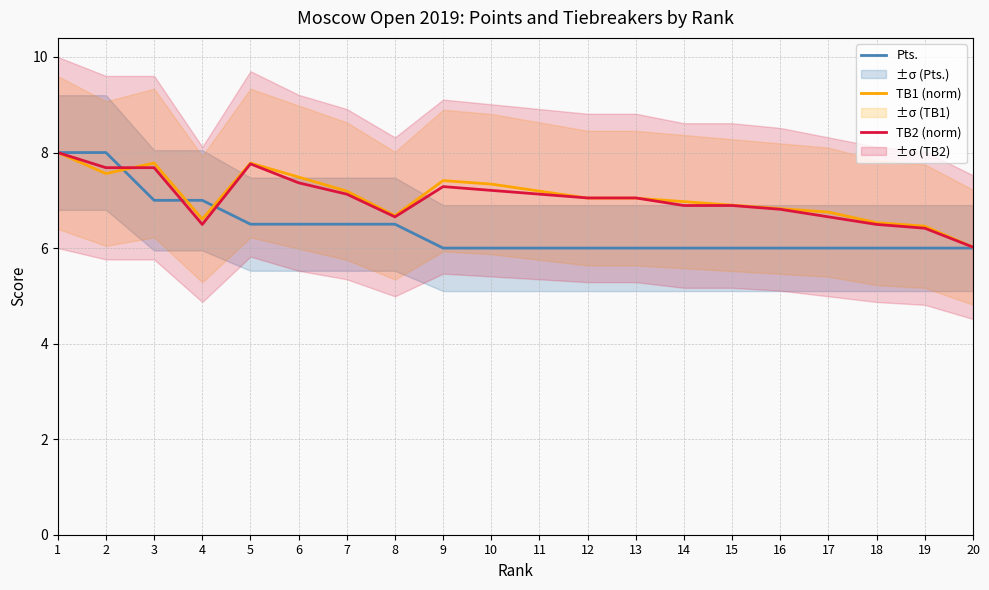

Which has a higher value, 1 or 12?

1